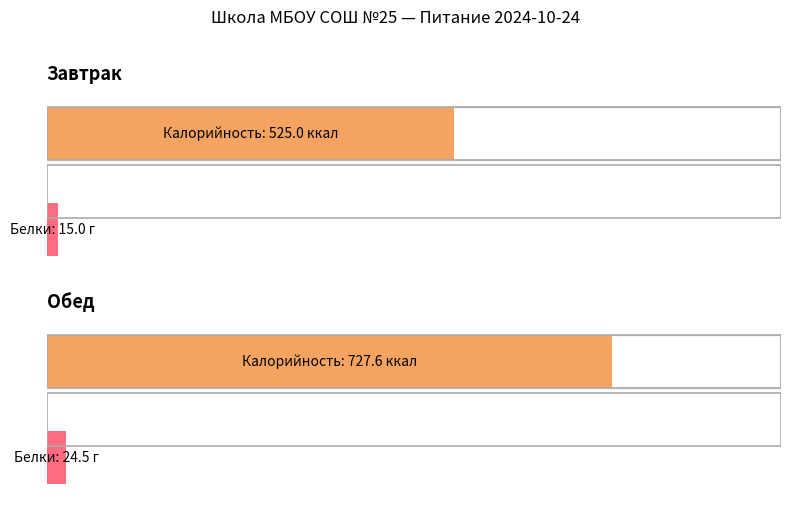

Count the number of categories in the chart.

2